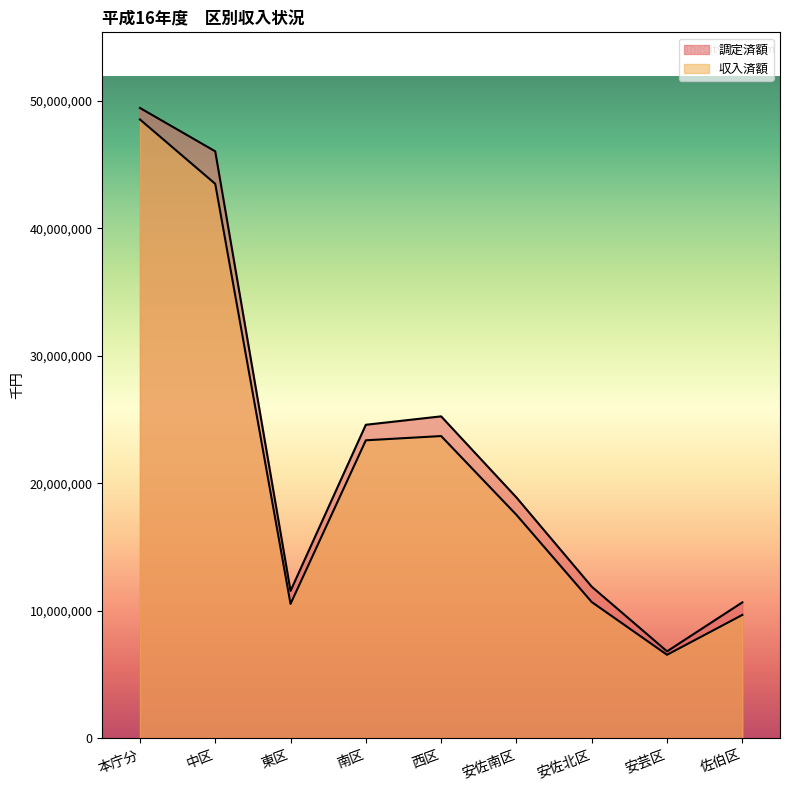

Between 安佐北区 and 南区, which is larger?

南区